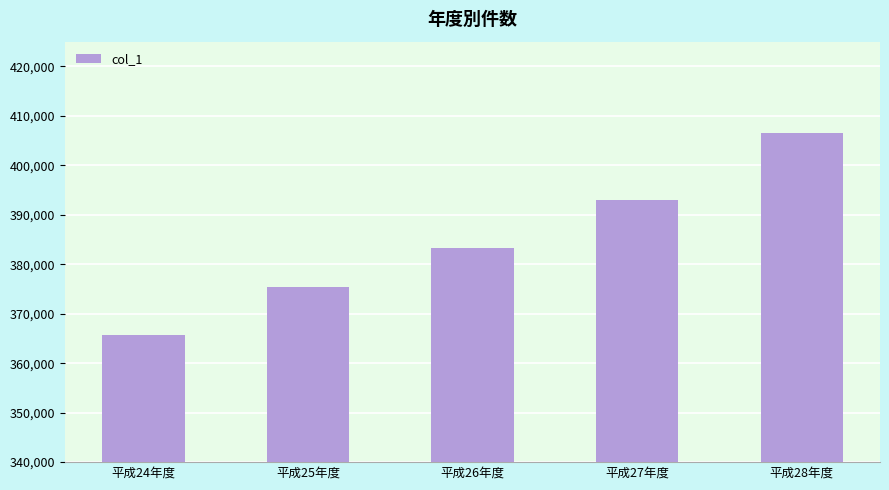

List the labels in order of value, smallest first.

平成24年度, 平成25年度, 平成26年度, 平成27年度, 平成28年度